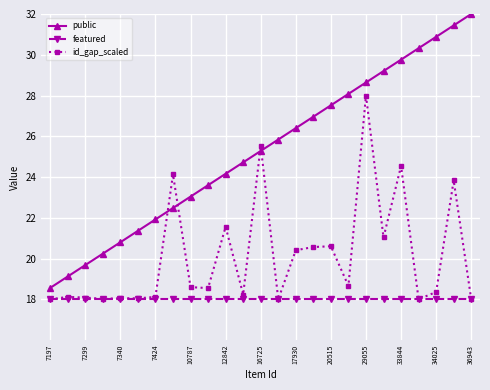

Which series has the widest spread of values?

public